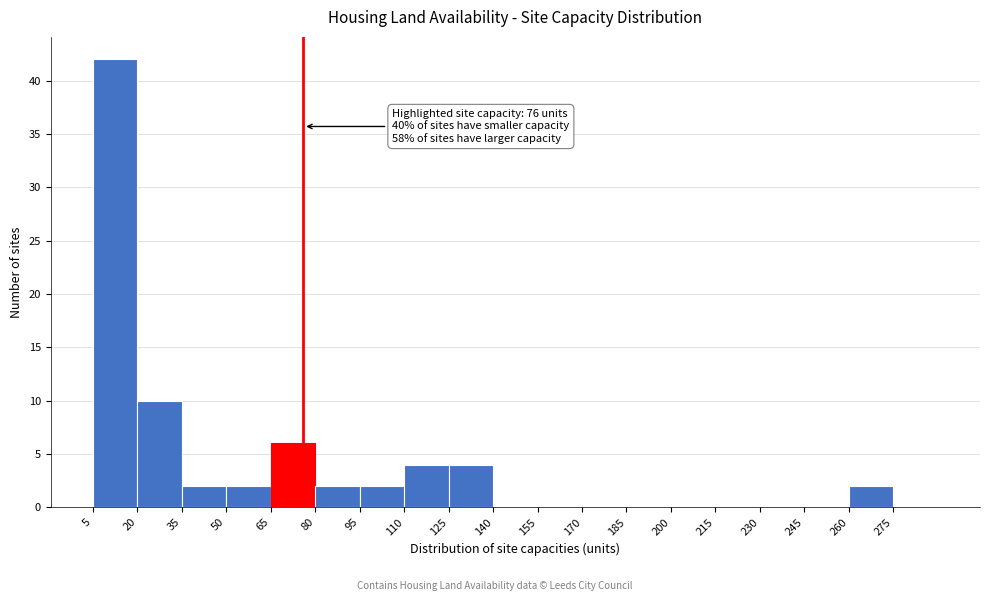

Which range on the x-axis has the tallest bar?

5 to 20